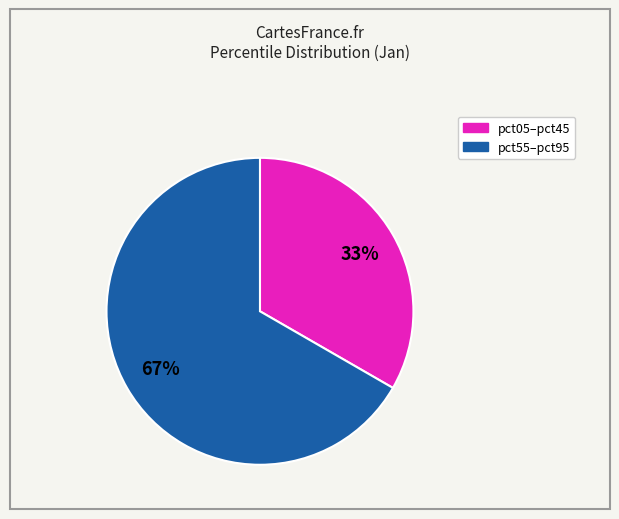

Is there any slice that represents more than half of the pie?

Yes